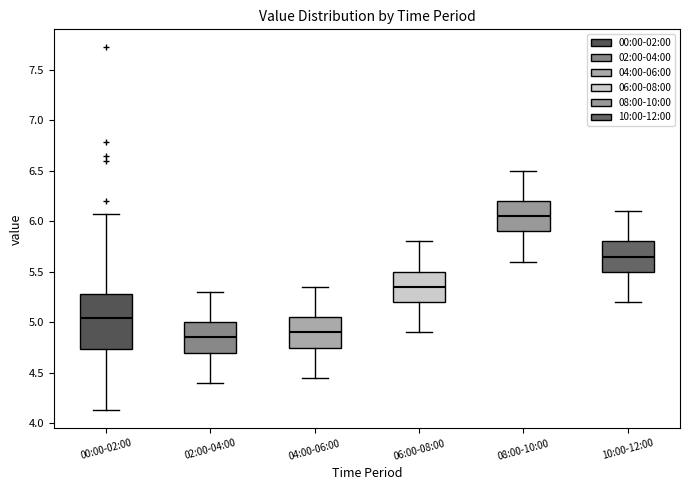

Reading left to right, read every box against the y-axis: the position of its median line, the range the box covers, and the ends of its whiskers. The values are not printed on the chart, so give them approximately, as read against the axis.

00:00-02:00: median 5.05, box 4.75 to 5.30, whiskers 4.15 to 6.05
02:00-04:00: median 4.85, box 4.70 to 5.00, whiskers 4.40 to 5.30
04:00-06:00: median 4.90, box 4.75 to 5.05, whiskers 4.45 to 5.35
06:00-08:00: median 5.35, box 5.20 to 5.50, whiskers 4.90 to 5.80
08:00-10:00: median 6.05, box 5.90 to 6.20, whiskers 5.60 to 6.50
10:00-12:00: median 5.65, box 5.50 to 5.80, whiskers 5.20 to 6.10